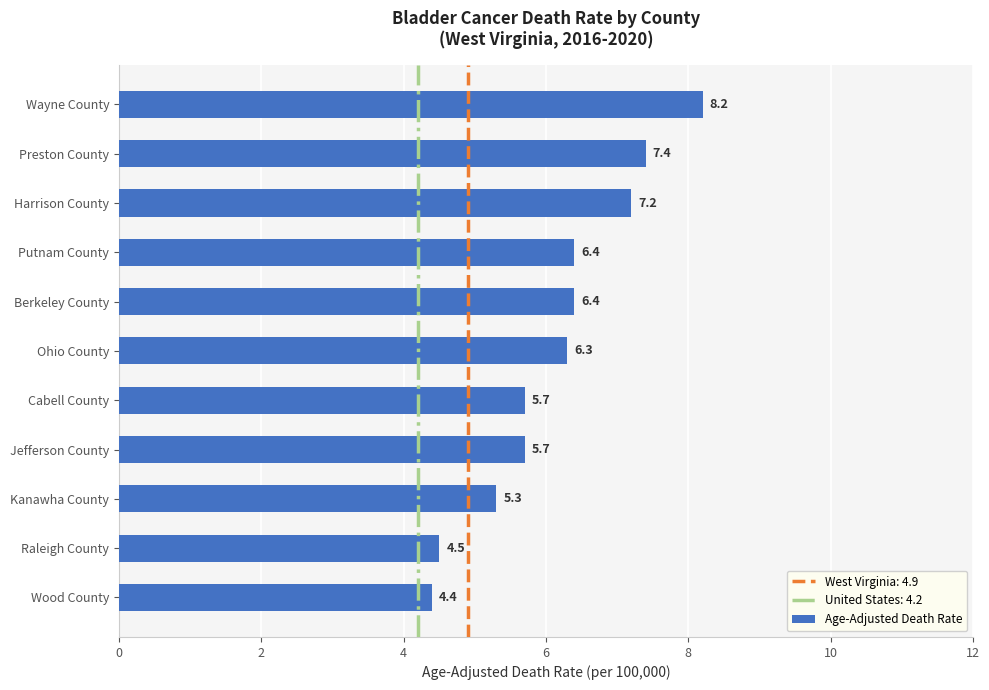

The chart shows a value of 12.9 at Harrison County. True or false?

False